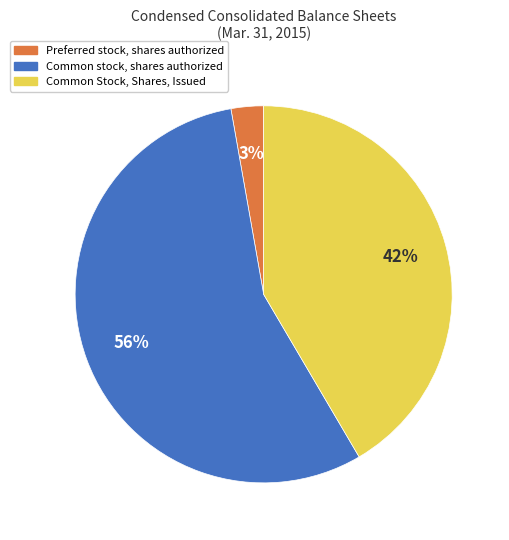

Approximately how many times larger is the value at Preferred stock, shares authorized compared to Common stock, shares authorized?

0.1